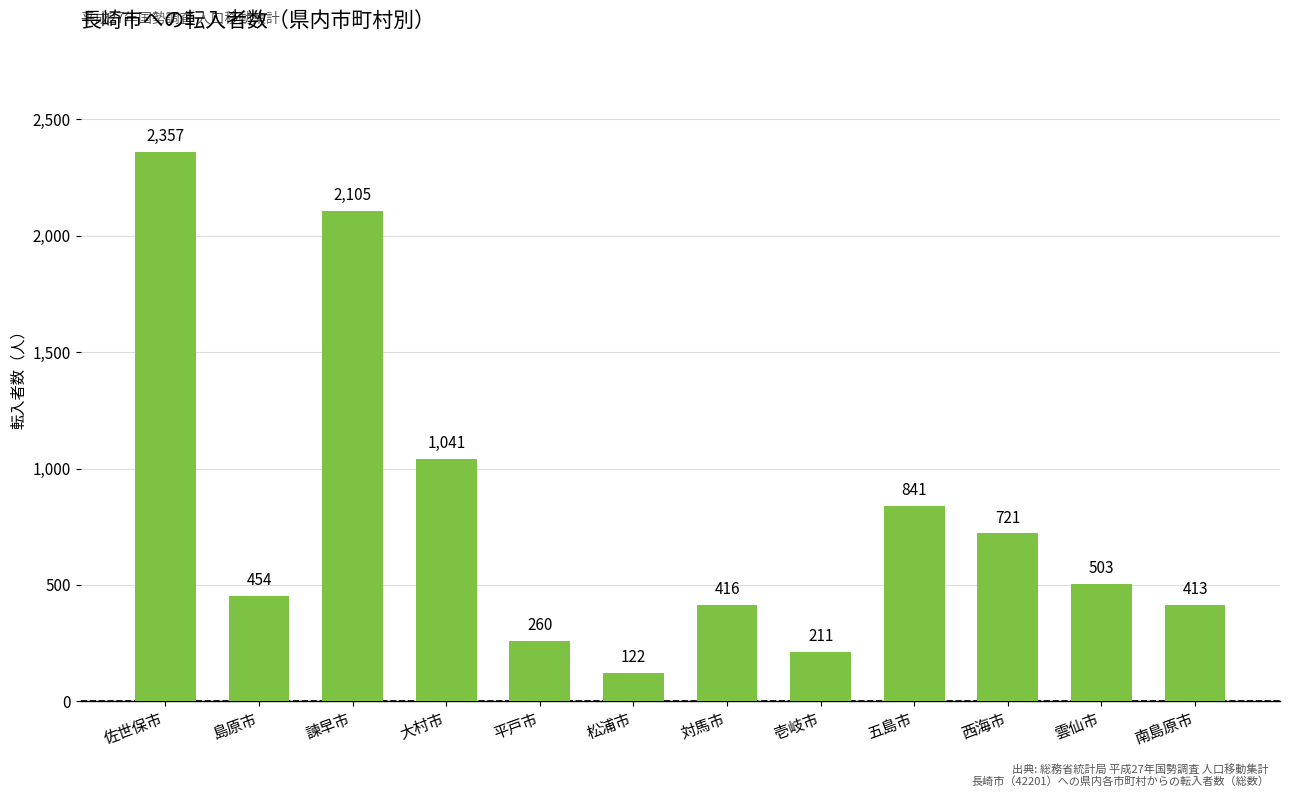

What is the ratio of the value at 南島原市 to the value at 大村市?

0.4